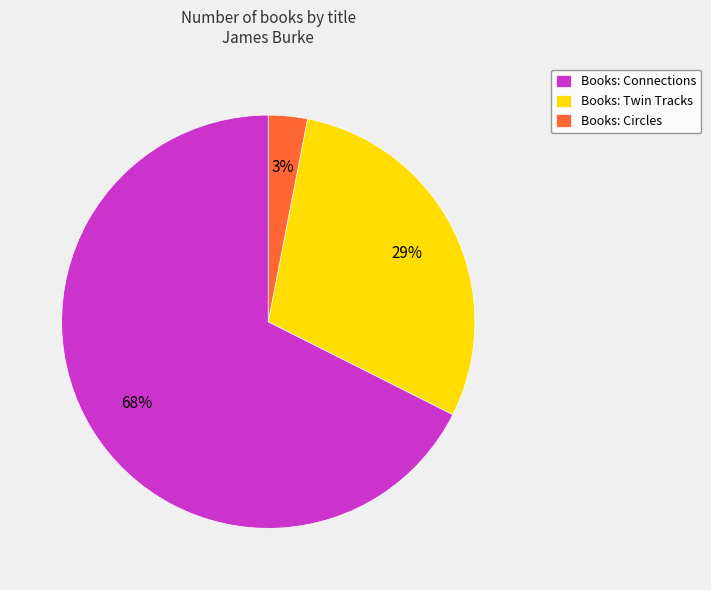

Is the sum of Books: Twin Tracks and Books: Circles greater than half?

No